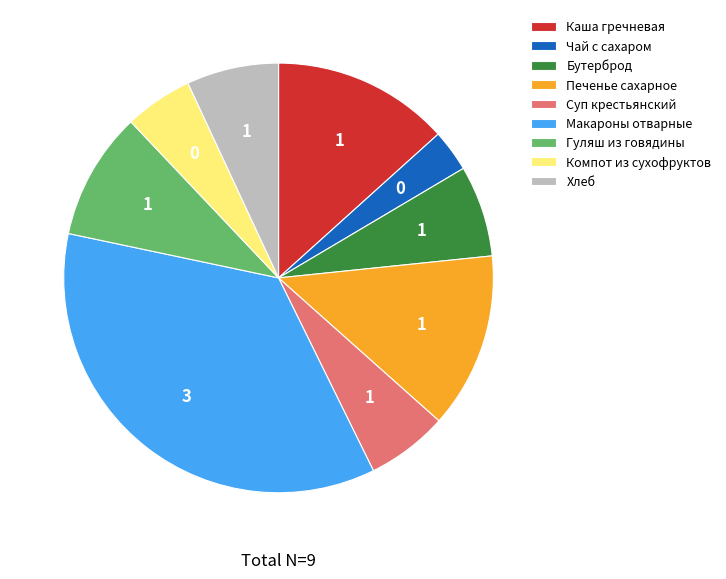

How many slices are in this pie chart?

9